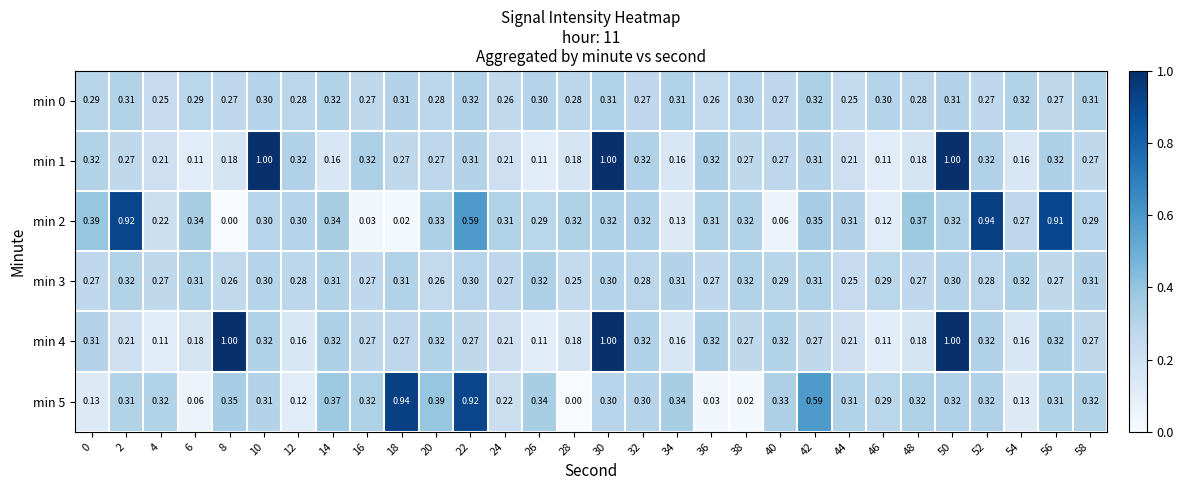

Is the value of min 1 at 0 greater than the value of min 0 at 52?

Yes